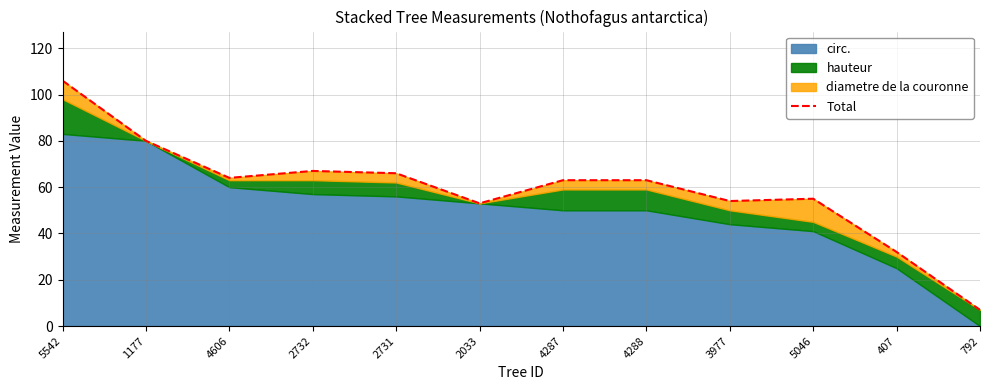

Which category has the highest value across all series?

5542